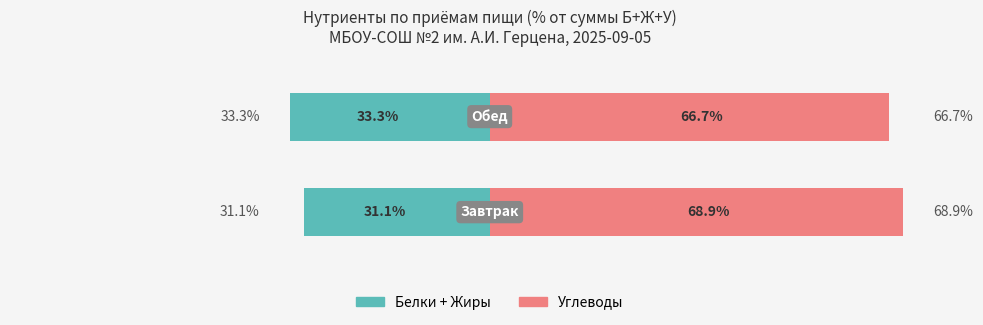

What are all the series names shown in the legend?

Белки + Жиры, Углеводы